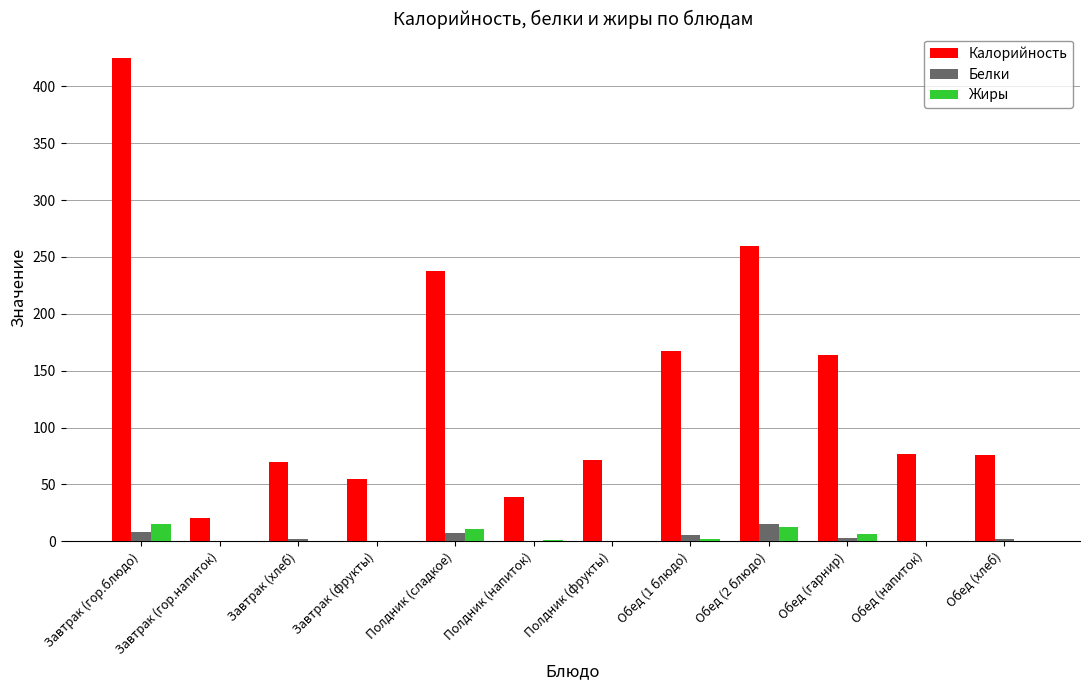

The Жиры series shows 11.2 at Полдник (сладкое). True or false?

True